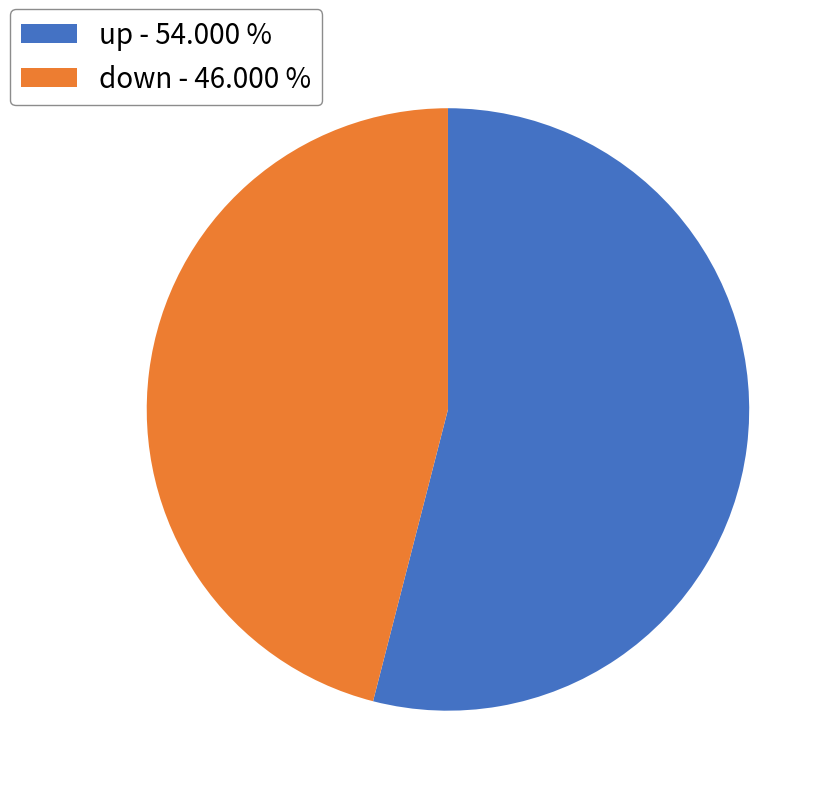

Between down - 46.000 % and up - 54.000 %, which is larger?

up - 54.000 %